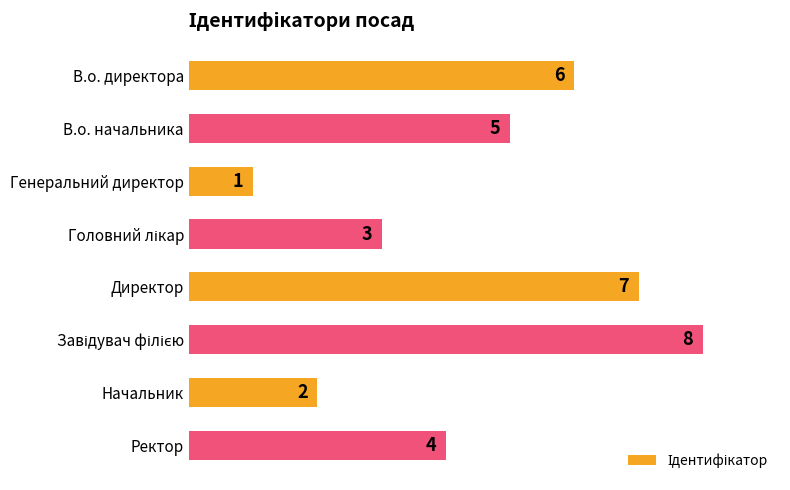

Count the values in the range 3 to 7.

5